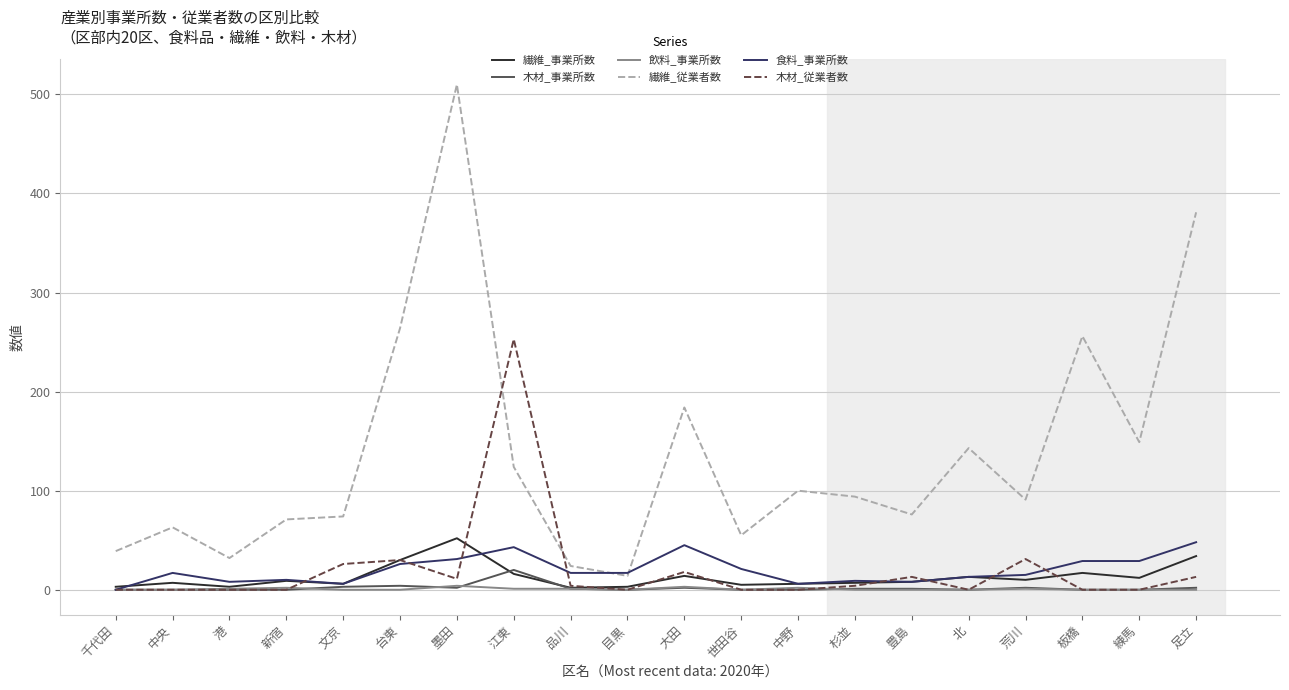

What is the spread (max minus min) of values at 板橋?

256